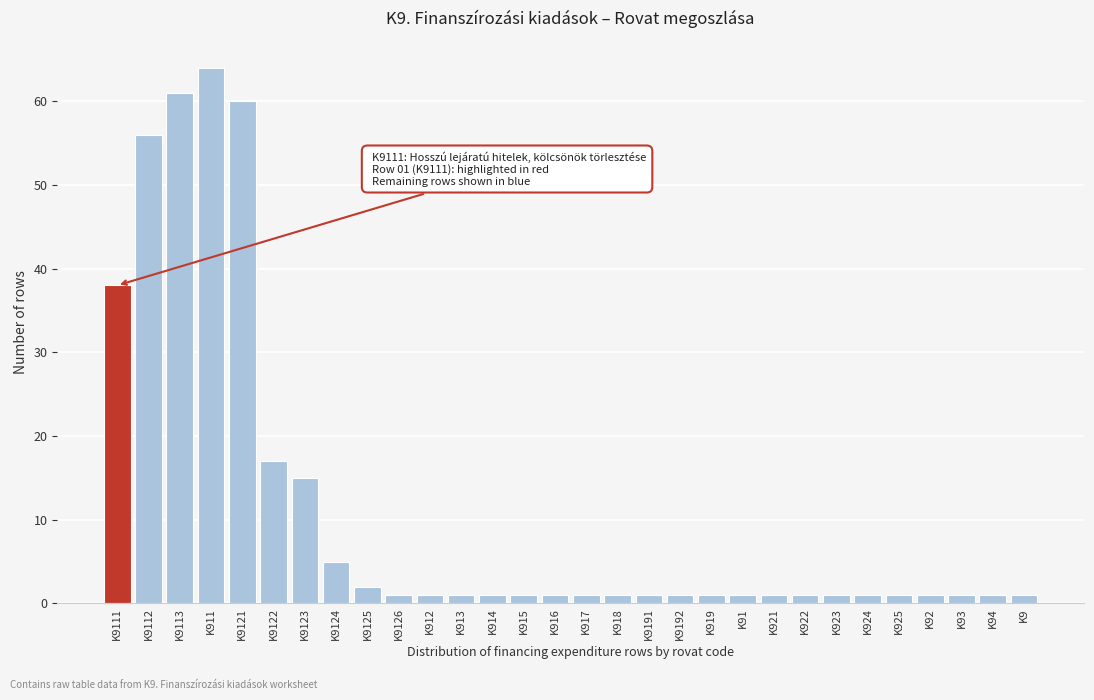

Reading left to right, transcribe all the data shown in this chart.

K9111=38	K9112=56	K9113=61	K911=64	K9121=60	K9122=17	K9123=15	K9124=5	K9125=2	K9126=1	K912=1	K913=1	K914=1	K915=1	K916=1	K917=1	K918=1	K9191=1	K9192=1	K919=1	K91=1	K921=1	K922=1	K923=1	K924=1	K925=1	K92=1	K93=1	K94=1	K9=1